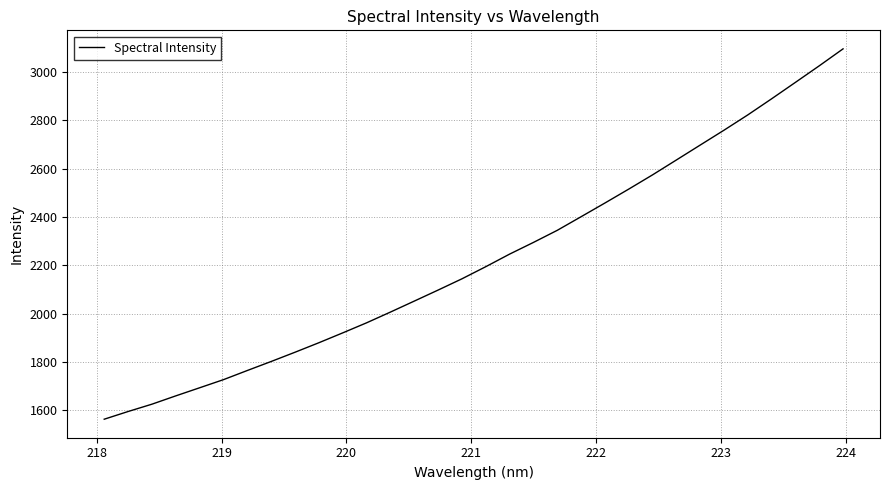

What is the difference between the maximum and minimum values?

1532.8